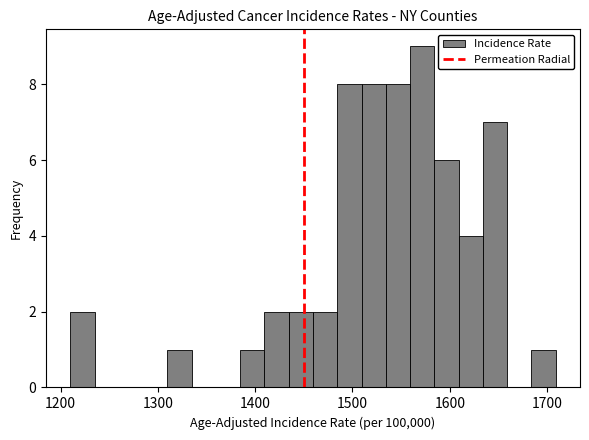

Read against the x-axis, roughly where is the centre of the tallest bar?

1570